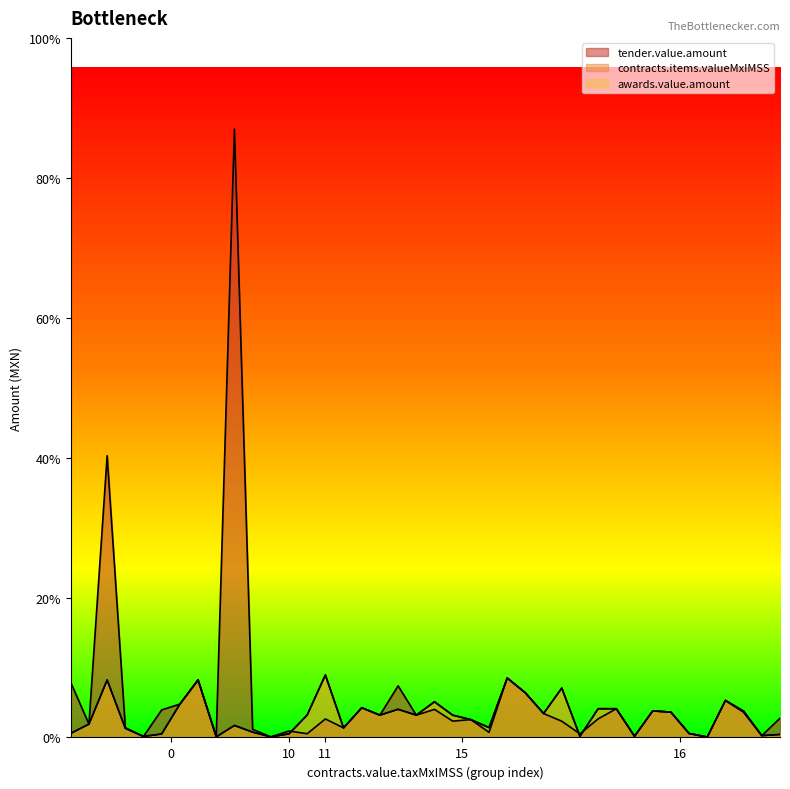

What is the total value across all series at 0?

1954.6